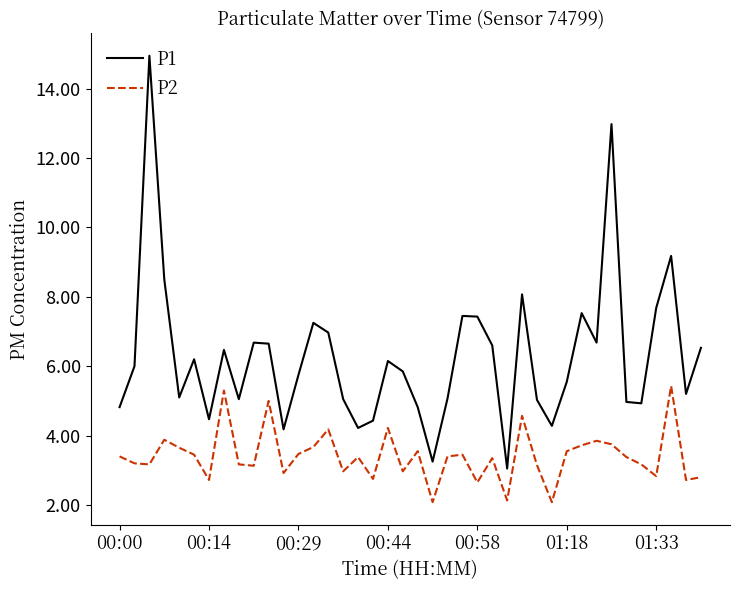

Which series has the largest range (max minus min)?

P1